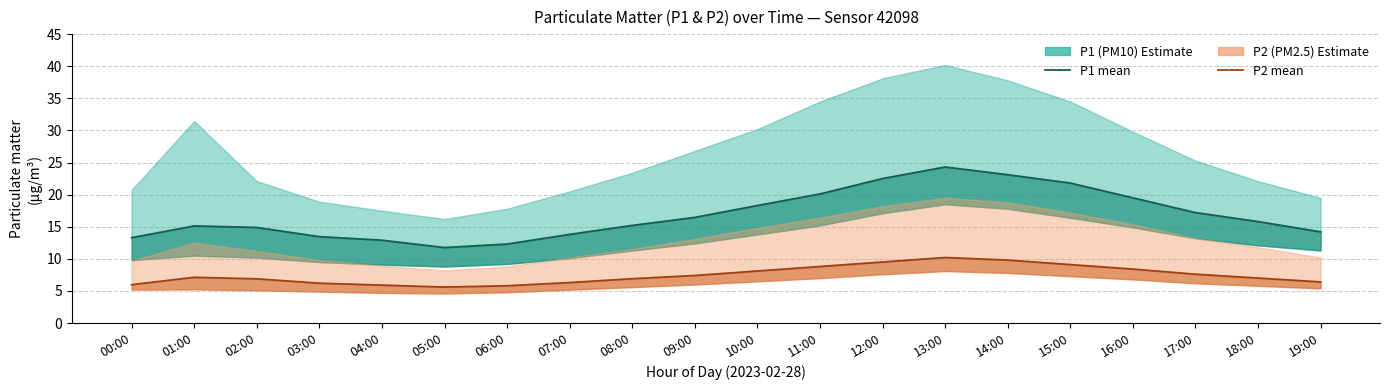

True or false: P1 (PM10) has a value of 19.9 at 07:00.

False